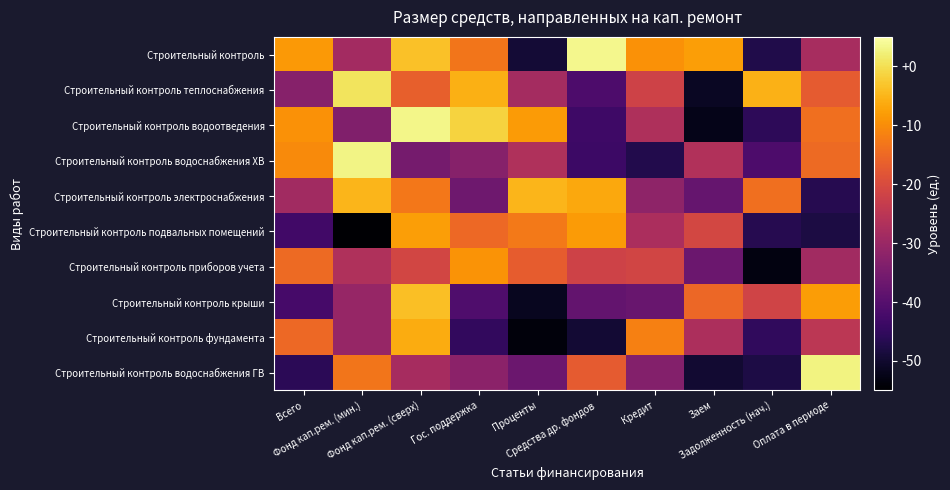

Count the number of data series in this chart.

10